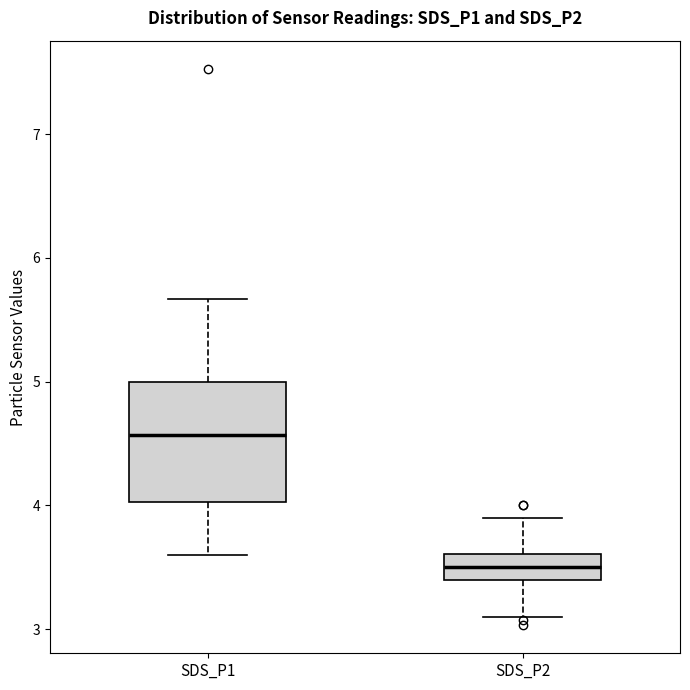

Comparing the boxes themselves (not the whiskers), which one is the tallest?

SDS_P1